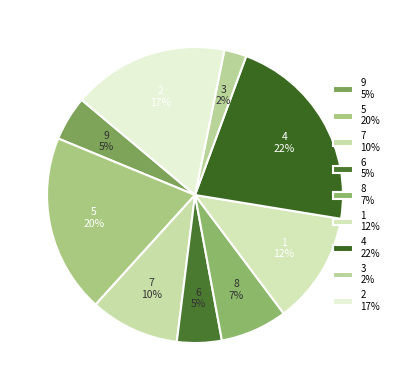

What percentage is the 6 5% slice, to the nearest percent?

5%